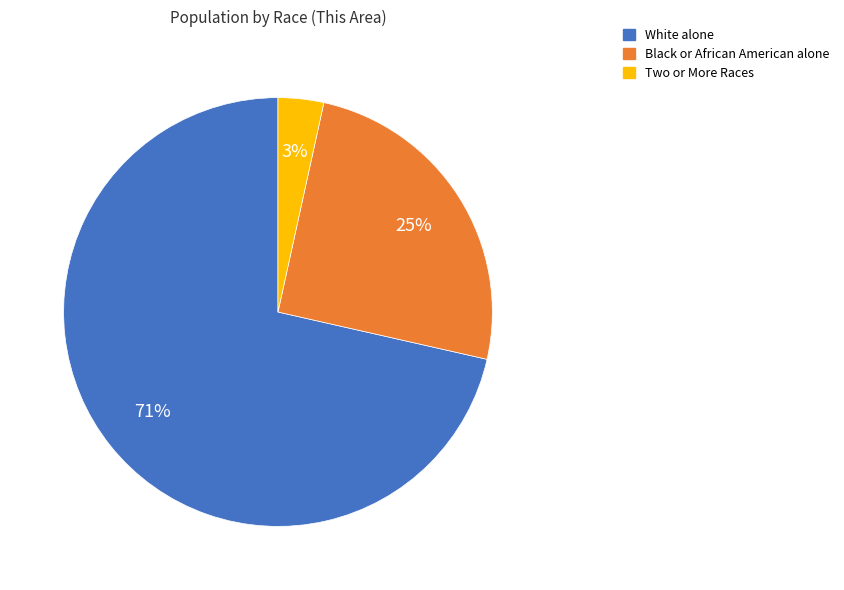

To the nearest percent, what is the average slice percentage?

33%